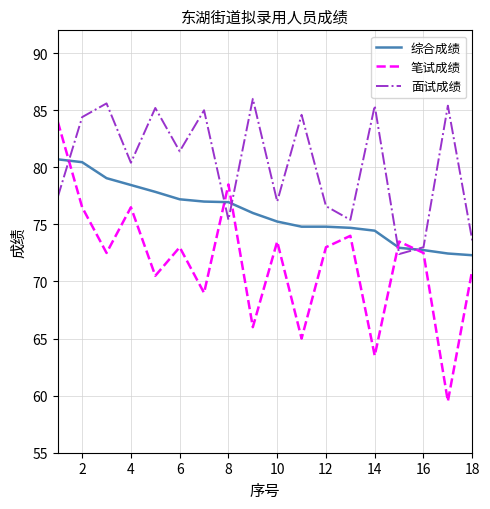

True or false: 笔试成绩 has more than 2 points higher than both neighbors.

True